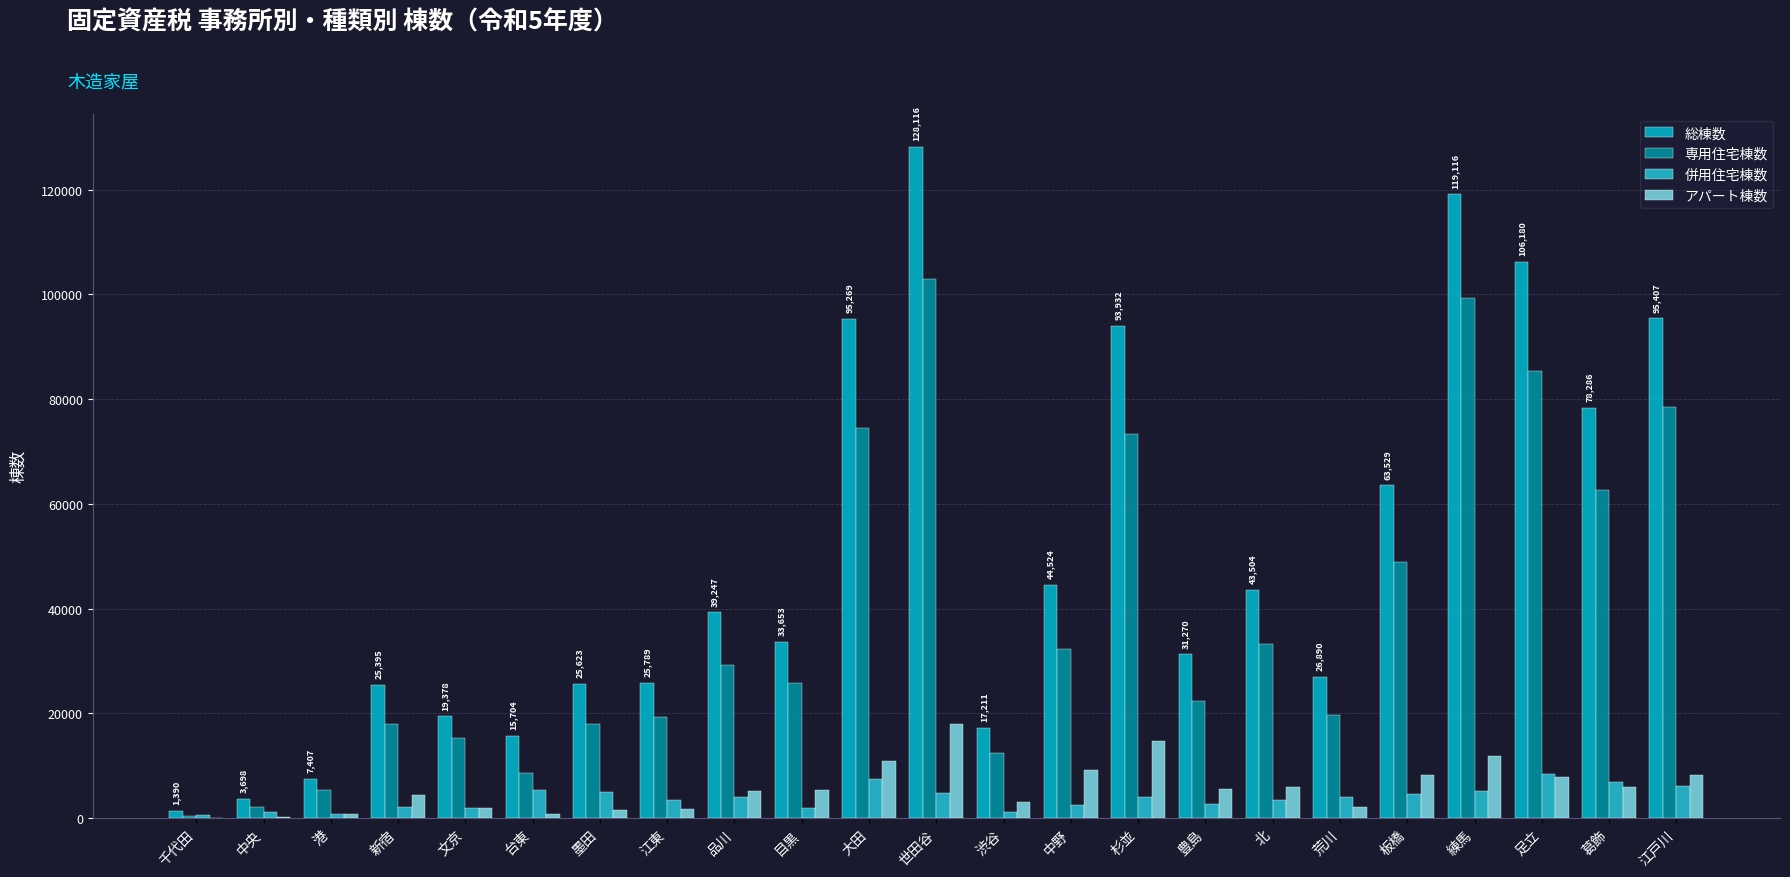

What is the average value of the 併用住宅棟数 series?

3788